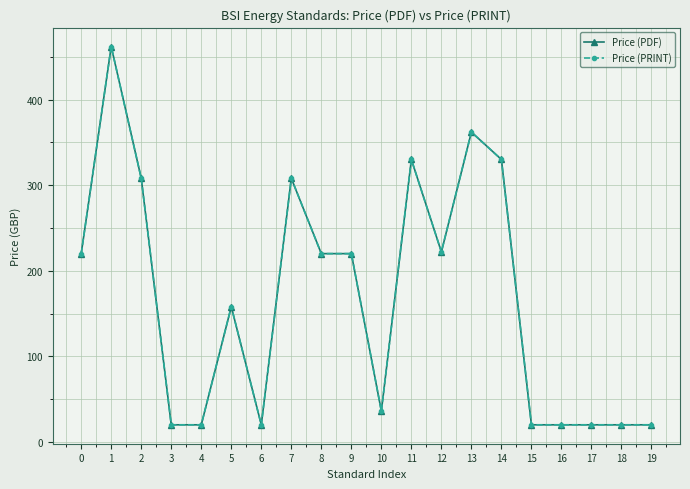

What is the value of the Price (PDF) point at the 8th from the left?

308